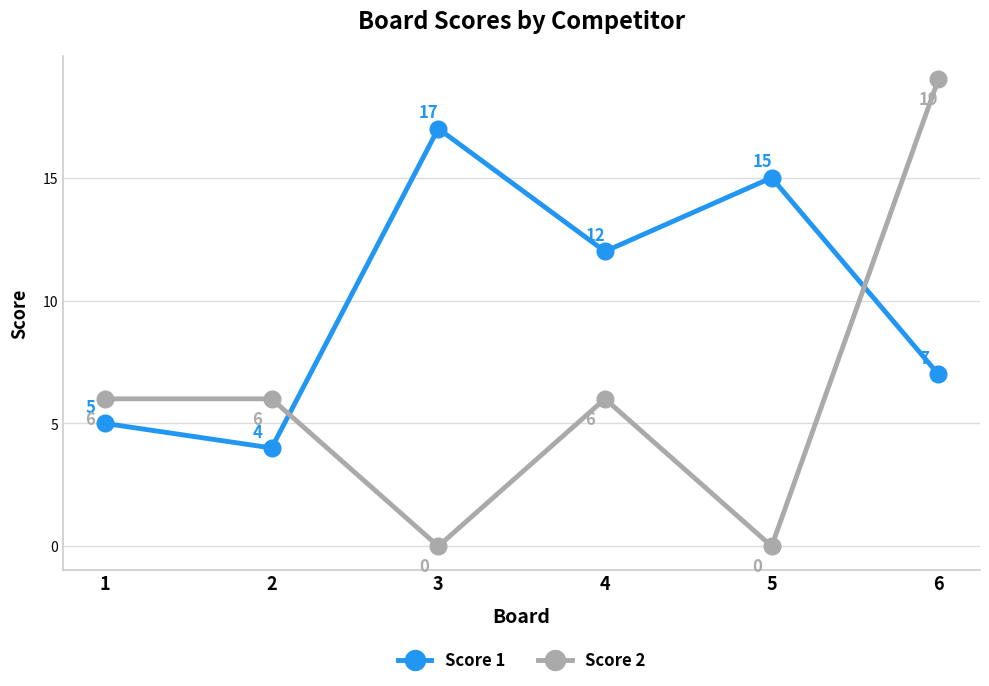

Reading left to right, transcribe all the data shown in this chart.

Score 1: 1=5	2=4	3=17	4=12	5=15	6=7
Score 2: 1=6	2=6	3=0	4=6	5=0	6=19